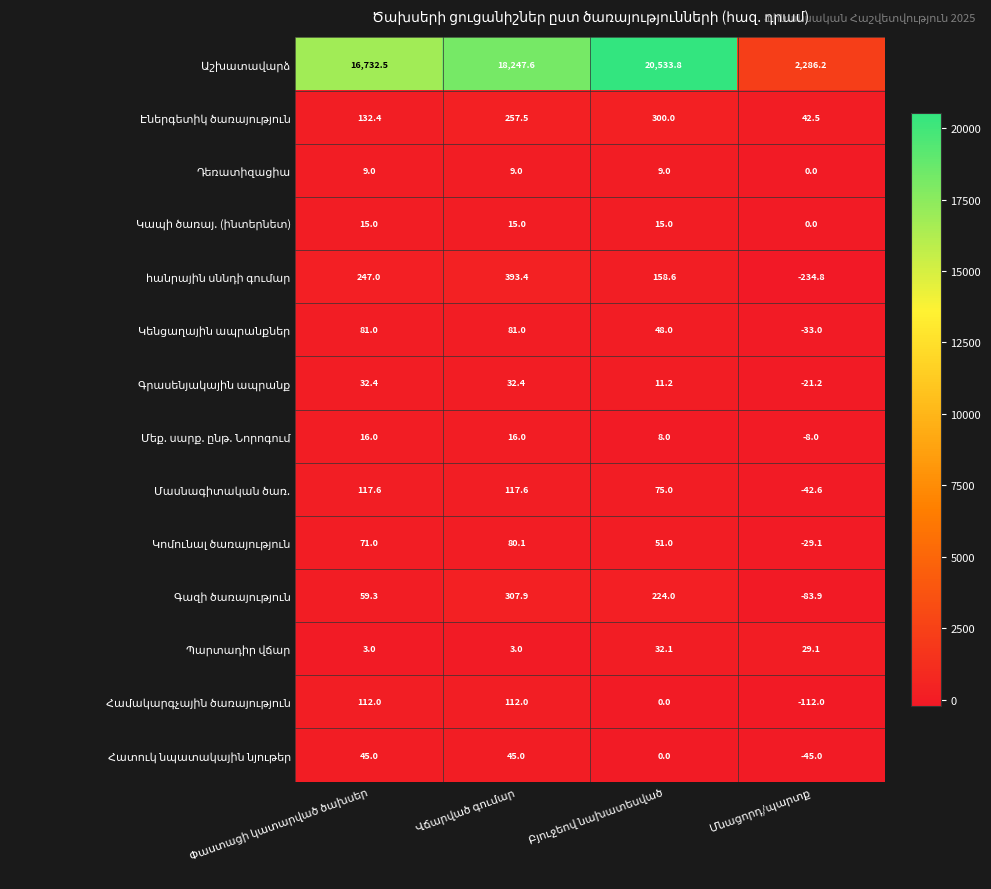

How many series are shown in this chart?

14